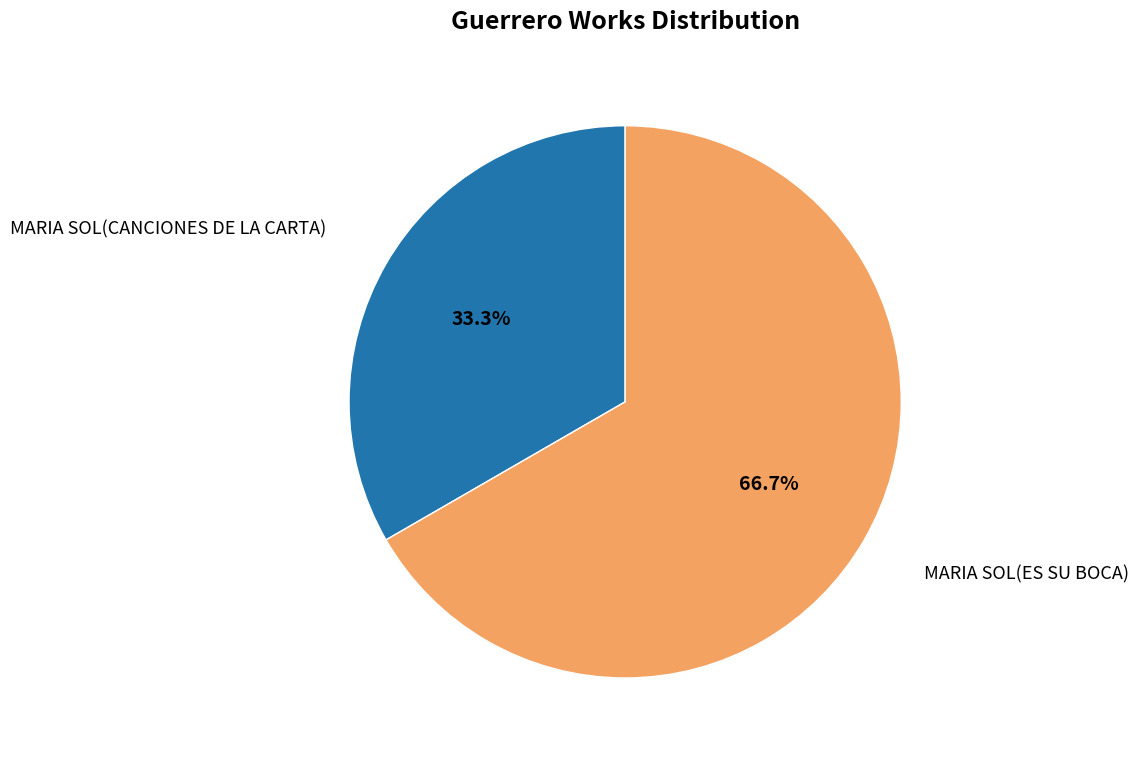

Is there a majority slice in this chart?

Yes